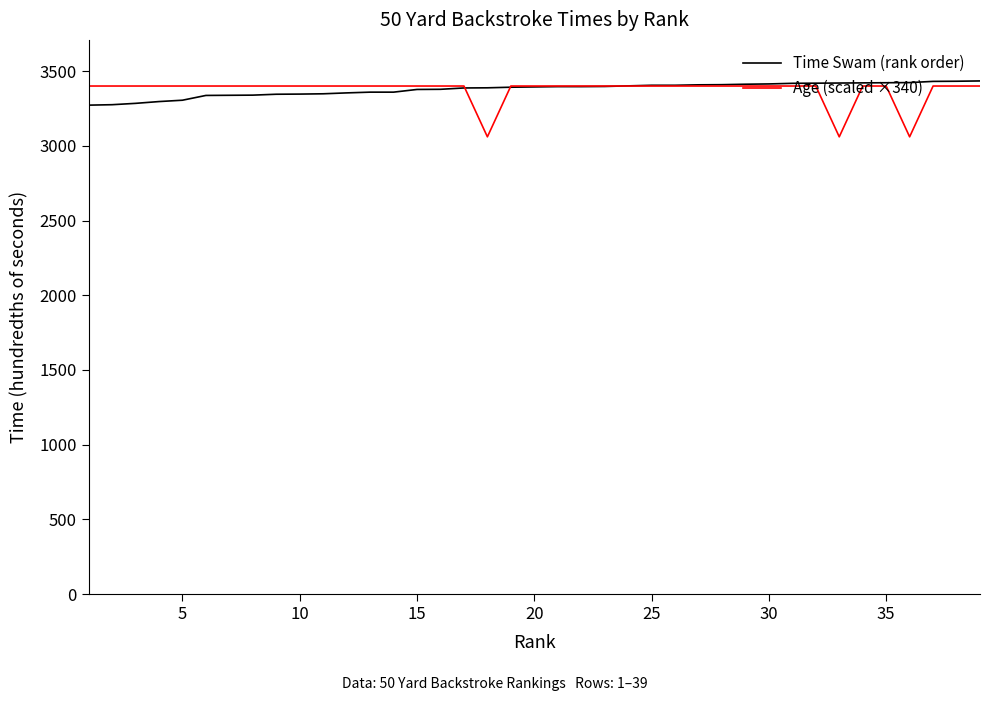

What is the greatest value displayed?

3434